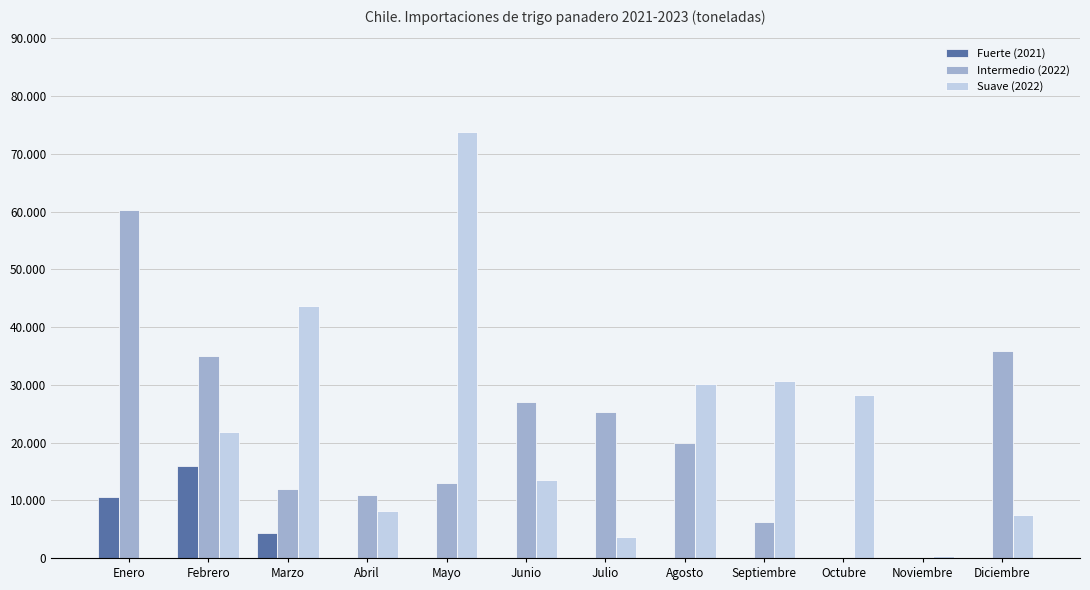

At how many categories does at least one series exceed 4440?

11